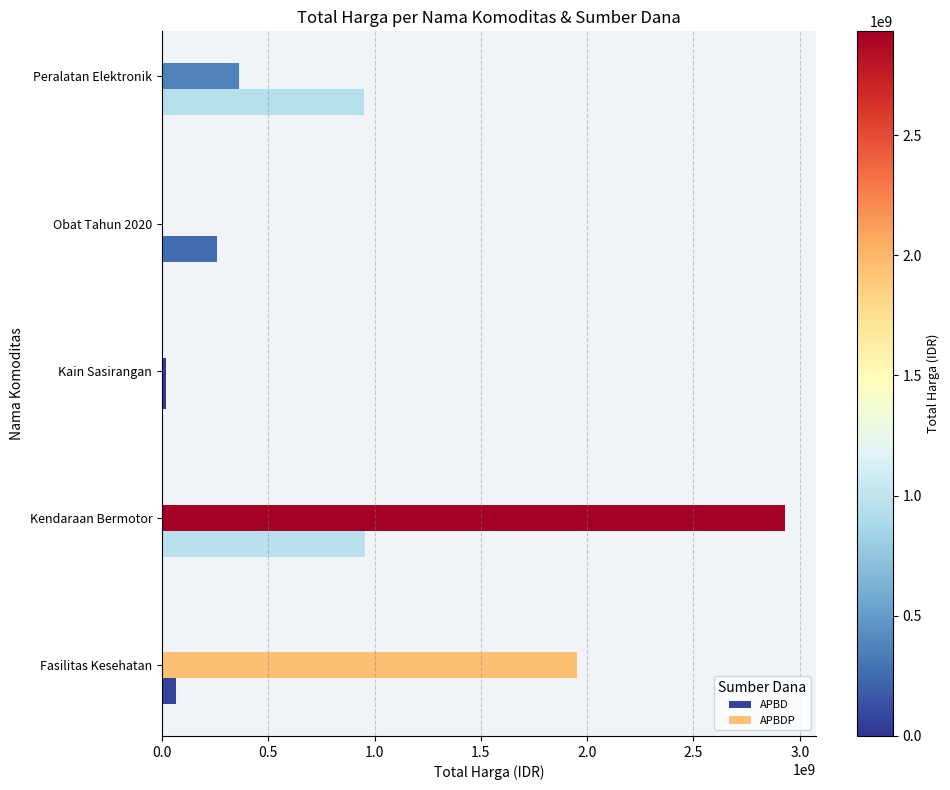

How many categories are shown in the chart?

5